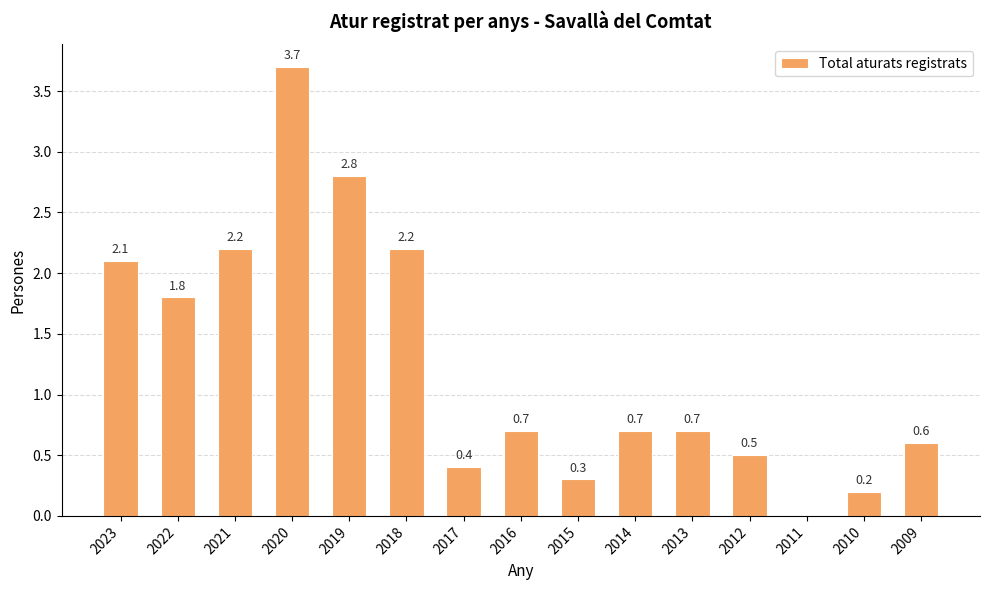

How many positive values are there?

14